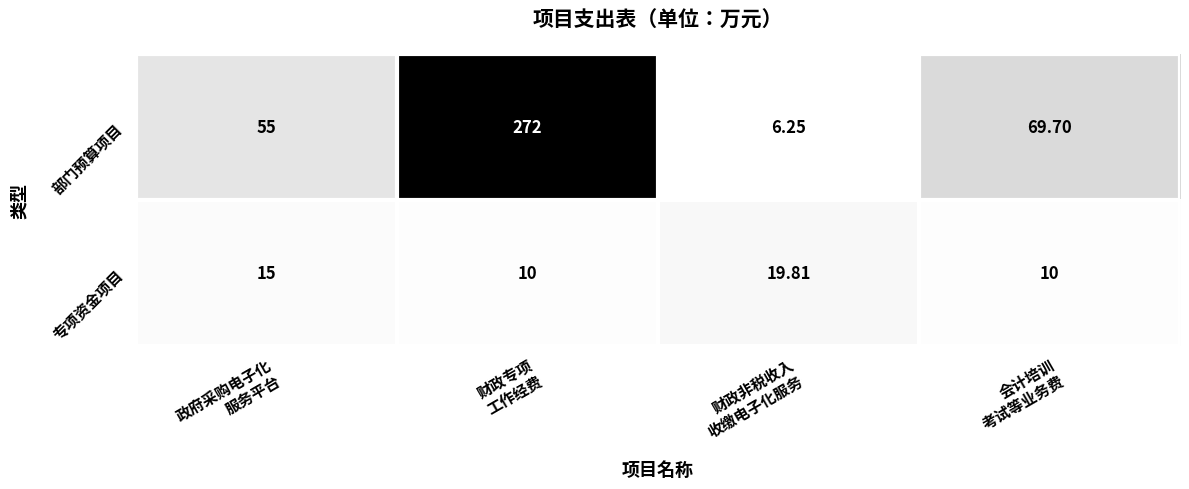

Which series has the largest total across all categories?

部门预算项目